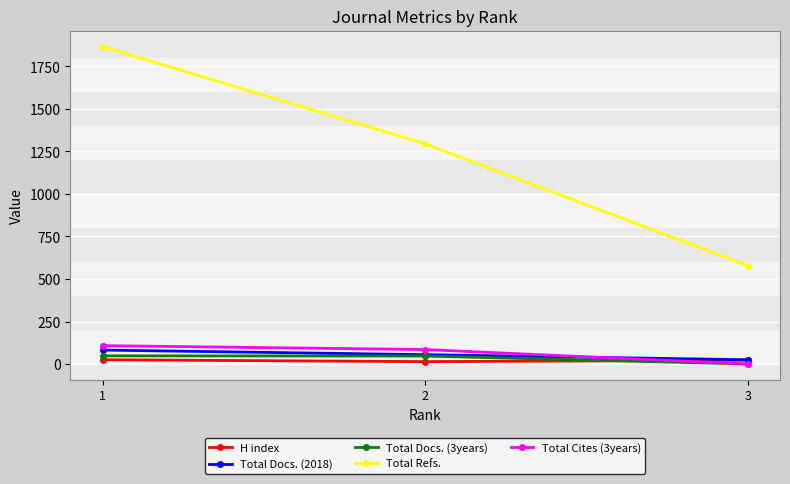

What is the total value across all series at 3?

625